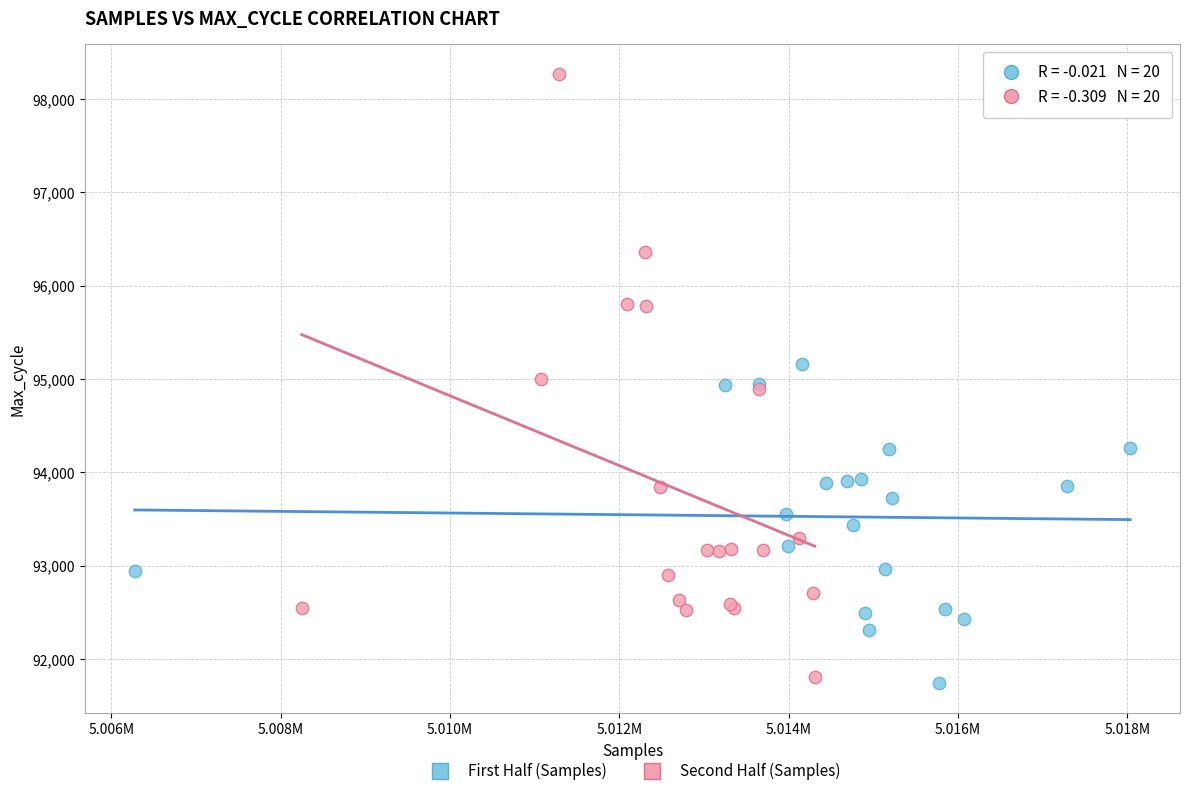

Which series has the widest spread of Y values?

Second Half (Samples)